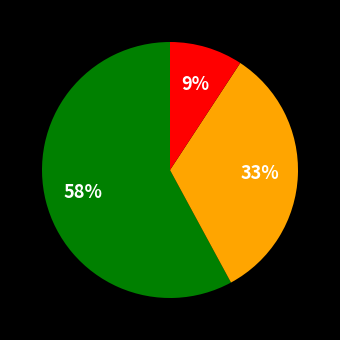

Count the number of slices in the pie.

3